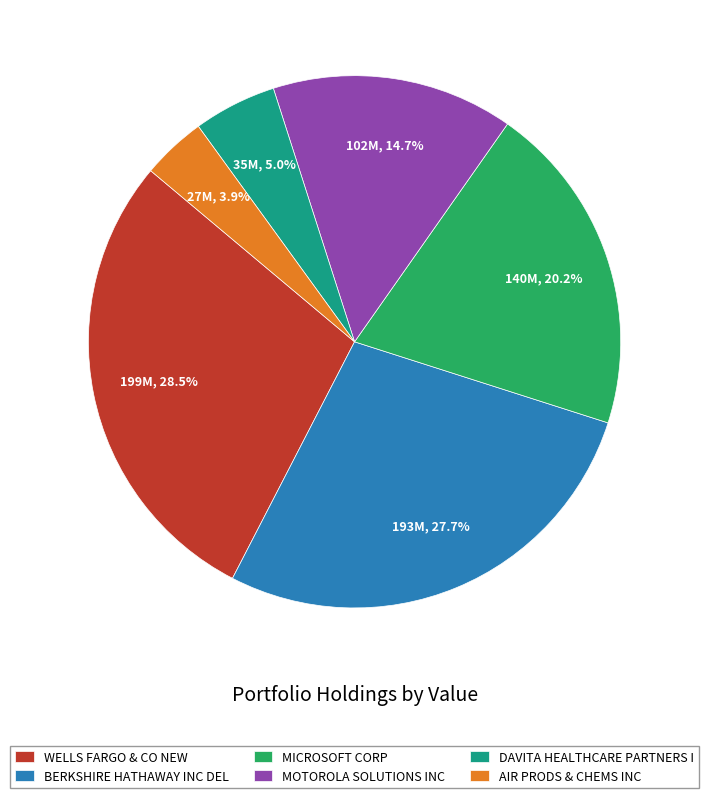

Count the number of slices in the pie.

6